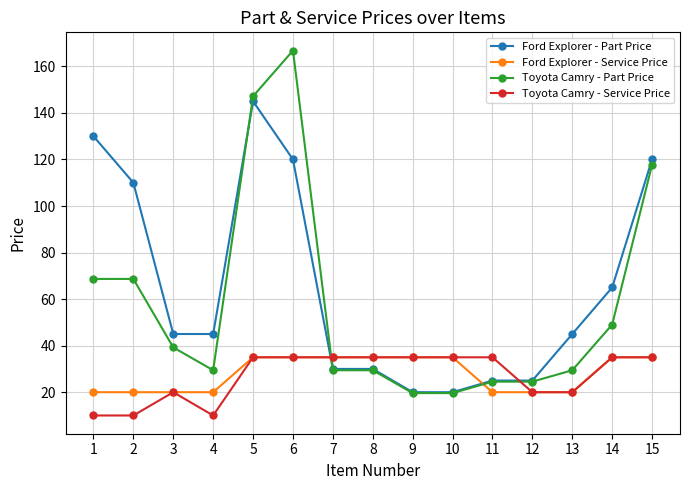

Which series has the largest total across all categories?

Ford Explorer - Part Price